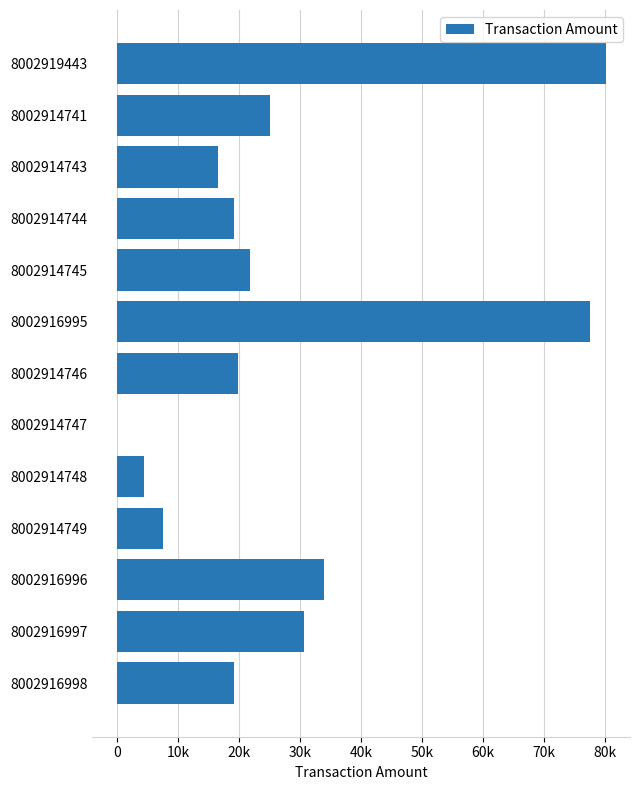

Are the bars horizontal?

Yes